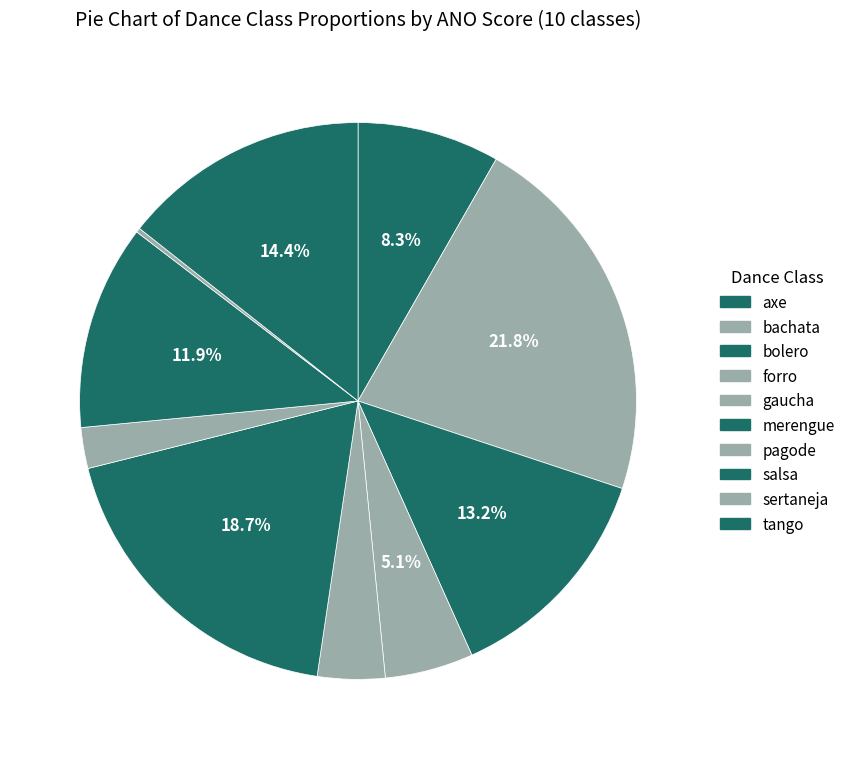

How many slices are in this pie chart?

10